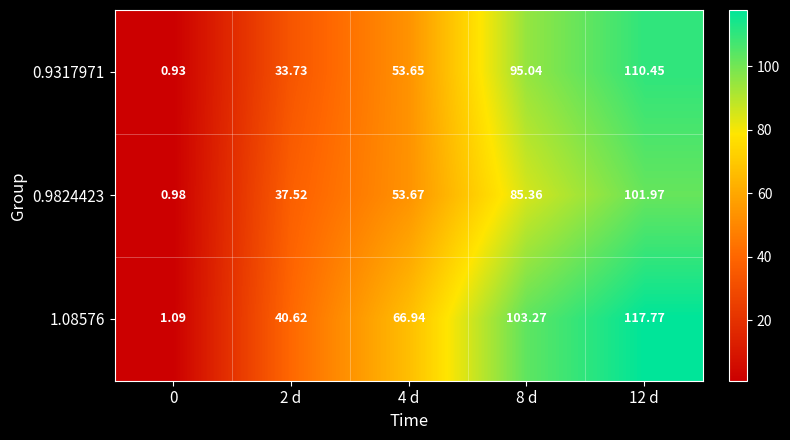

Reading left to right, extract all data points from this chart.

0.9317971: 0=0.9	2 d=33.7	4 d=53.6	8 d=95.0	12 d=110.5
0.9824423: 0=1.0	2 d=37.5	4 d=53.7	8 d=85.4	12 d=102.0
1.08576: 0=1.1	2 d=40.6	4 d=66.9	8 d=103.3	12 d=117.8